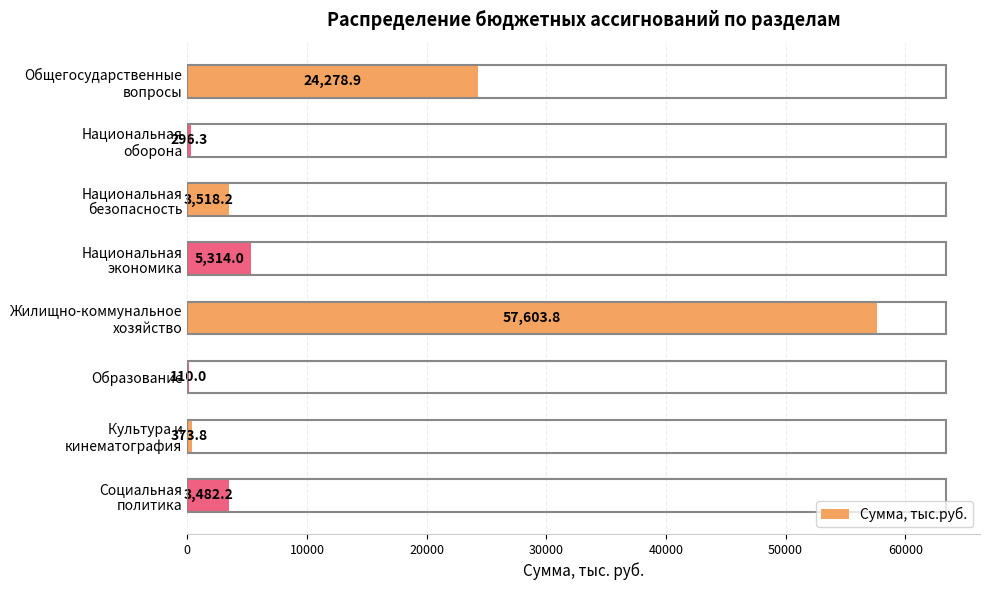

What is the greatest value displayed?

57603.8